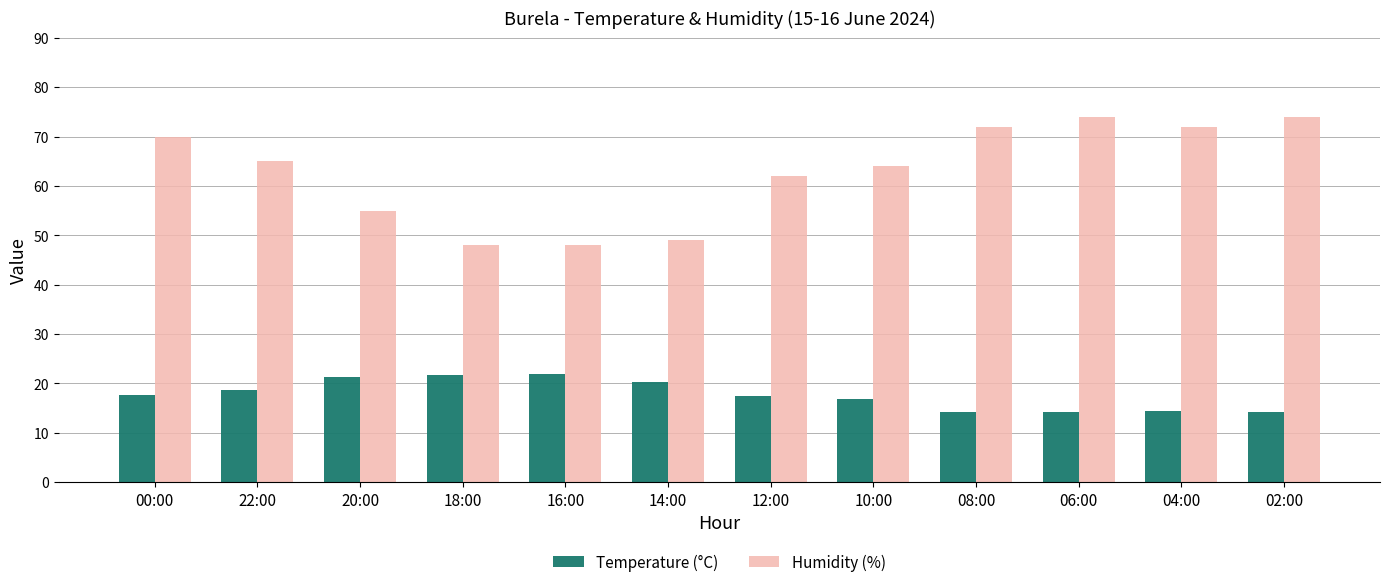

What is the sum of the Humidity (%) values at 10:00 and 14:00?

113.0